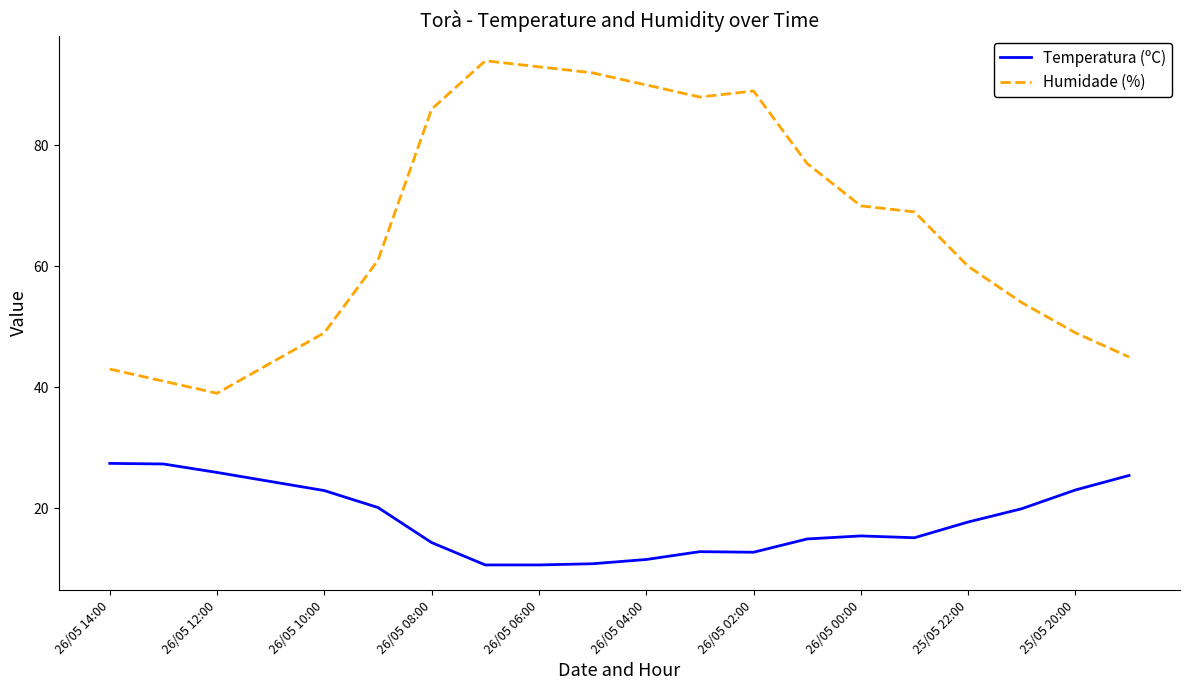

In Humidade (%), how many points are lower than both neighbors (excluding endpoints)?

2